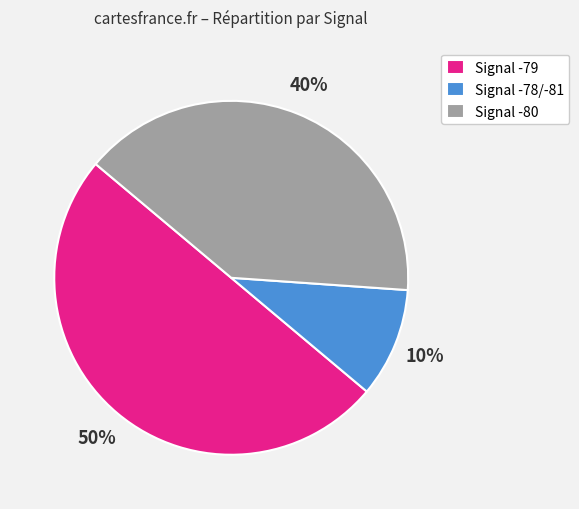

Which slice is the smallest?

Signal -78/-81